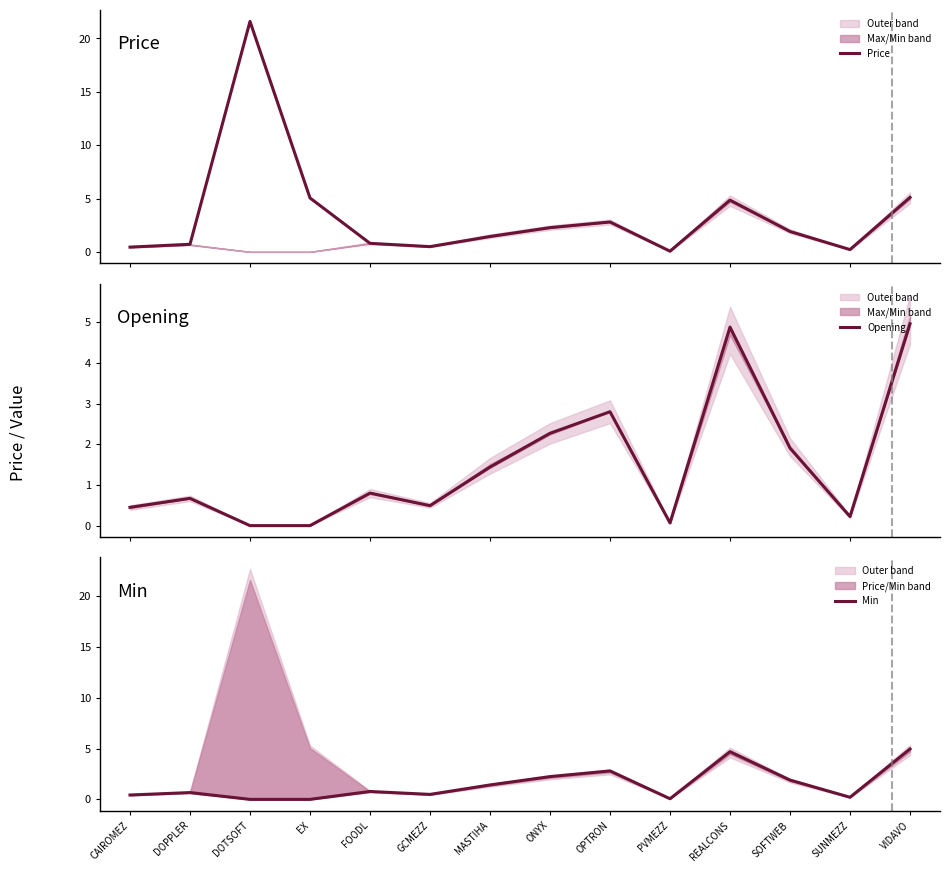

What is the value of the Opening point at the 11th from the left?

4.9